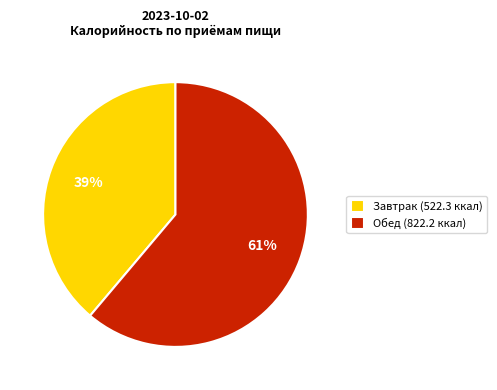

Combined, do Обед (822.2 ккал) and Завтрак (522.3 ккал) account for over 50%?

Yes